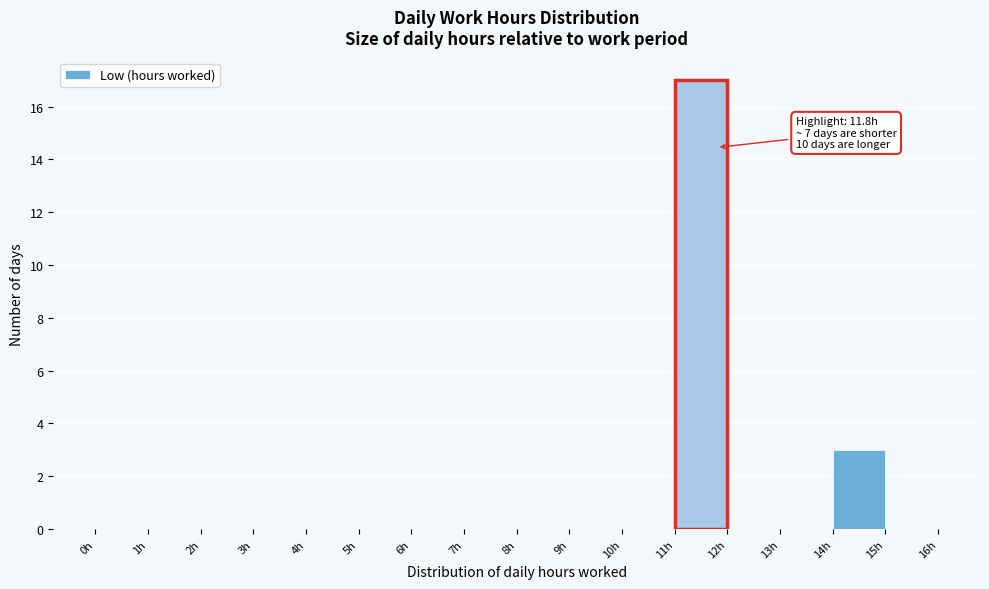

Which range on the x-axis has the tallest bar?

11 to 12